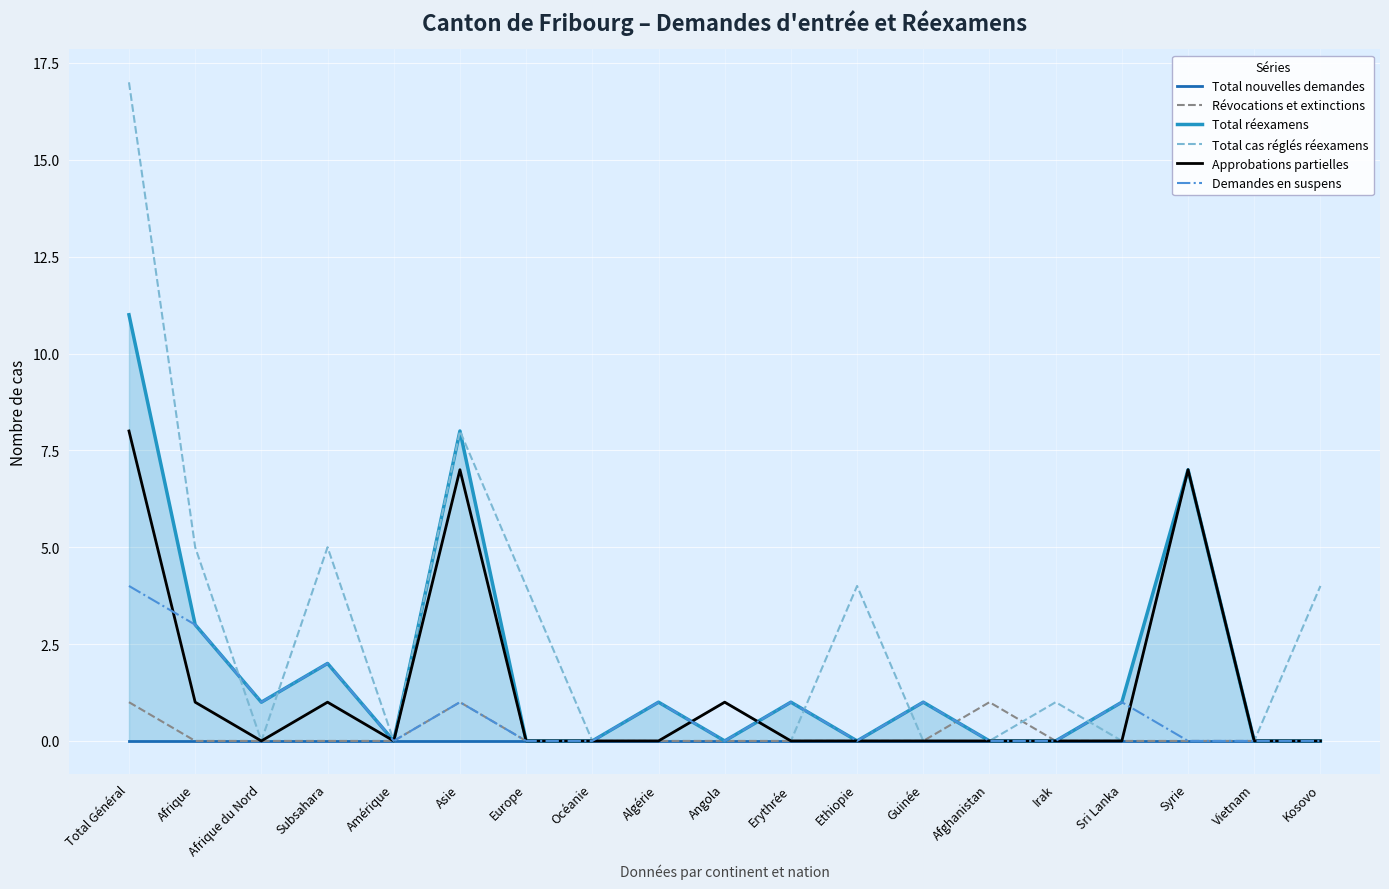

What are all the series names shown in the legend?

Total nouvelles demandes, Révocations et extinctions, Total réexamens, Total cas réglés réexamens, Approbations partielles, Demandes en suspens